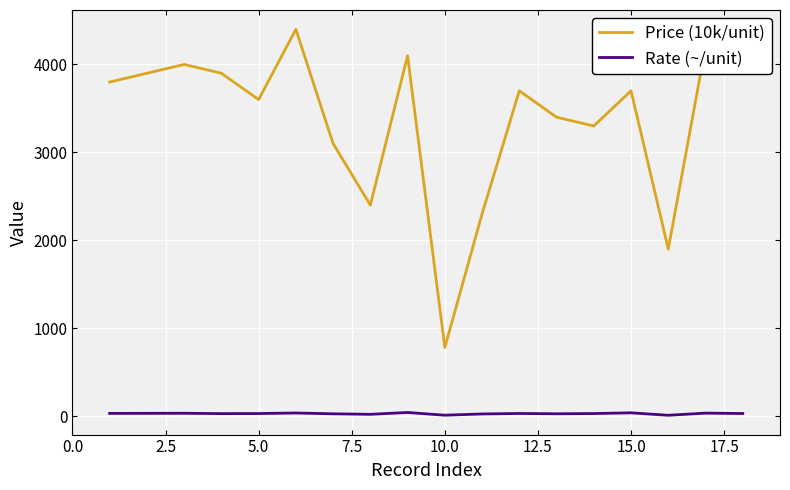

Rank the series by their average value, from highest to lowest.

Price (10k/unit), Rate (~/unit)